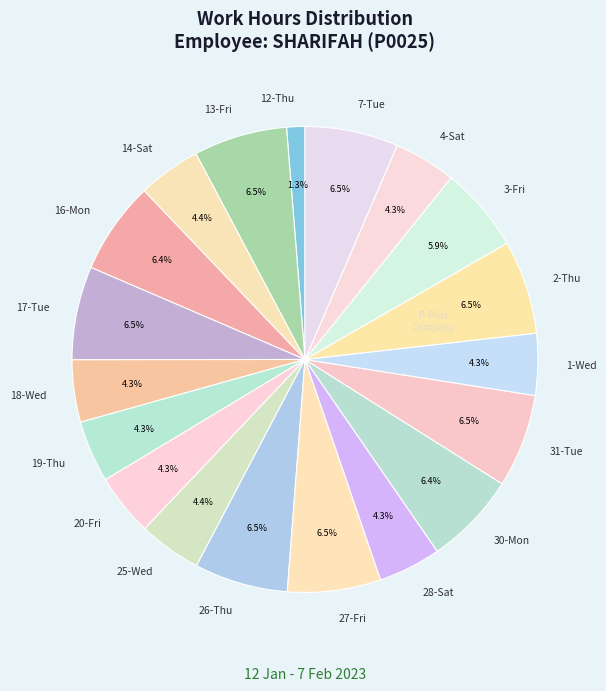

What is the smallest slice in the pie chart?

12-Thu